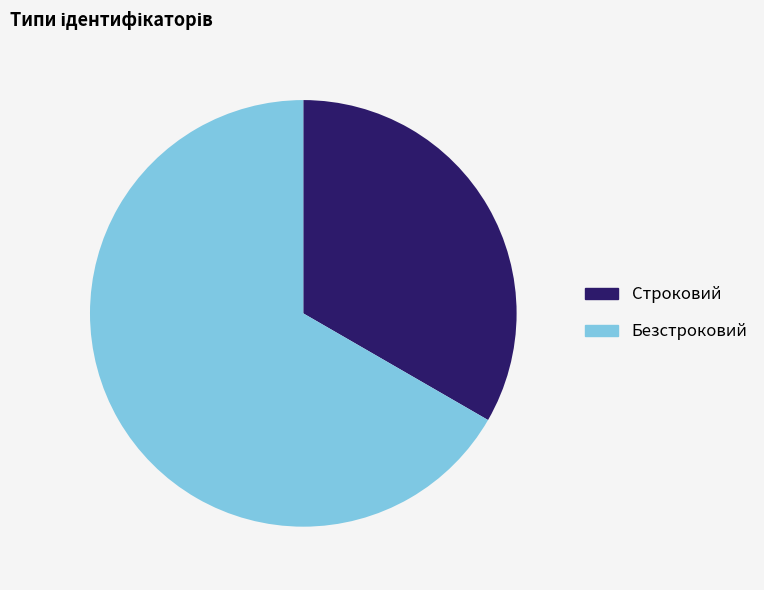

What is the smallest slice in the pie chart?

Строковий